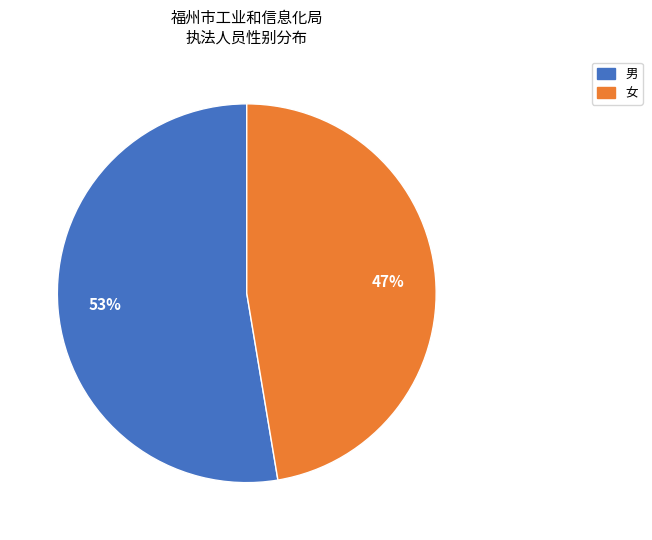

How many segments does this pie chart have?

2